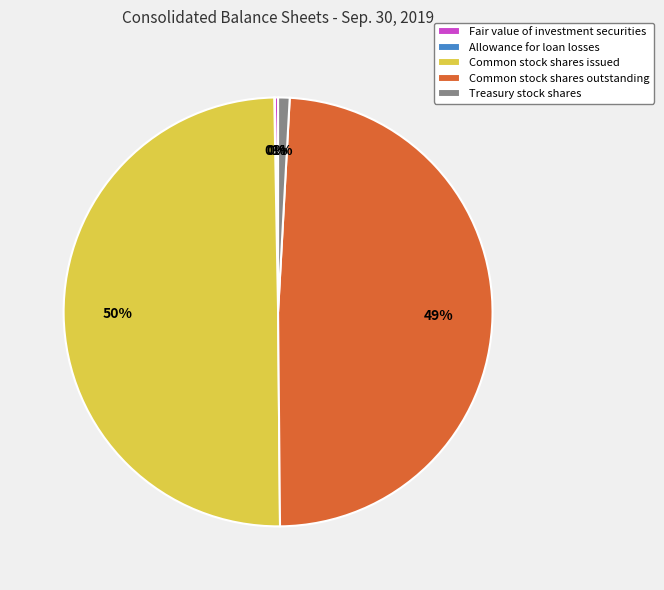

To the nearest percent, what is the difference between the largest and smallest slice percentages?

50%